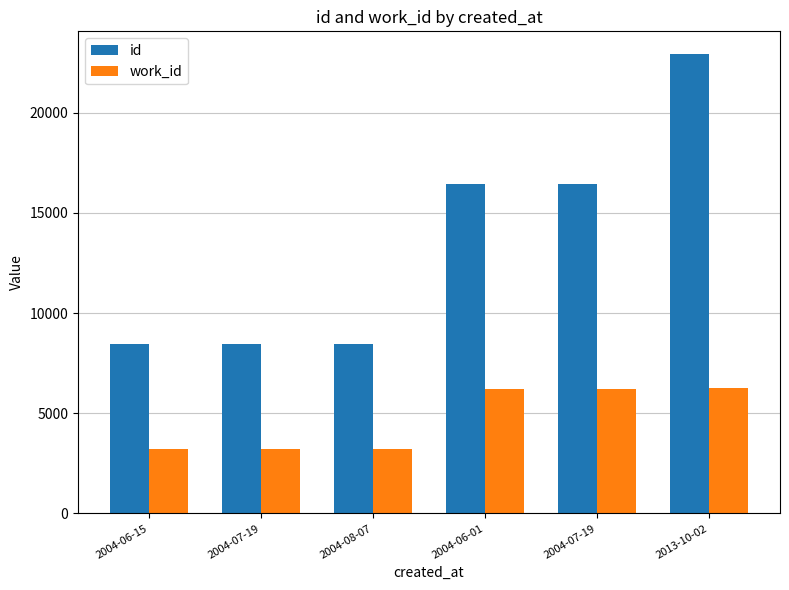

What is the difference between the id values at 2013-10-02 and 2004-07-19?

6452